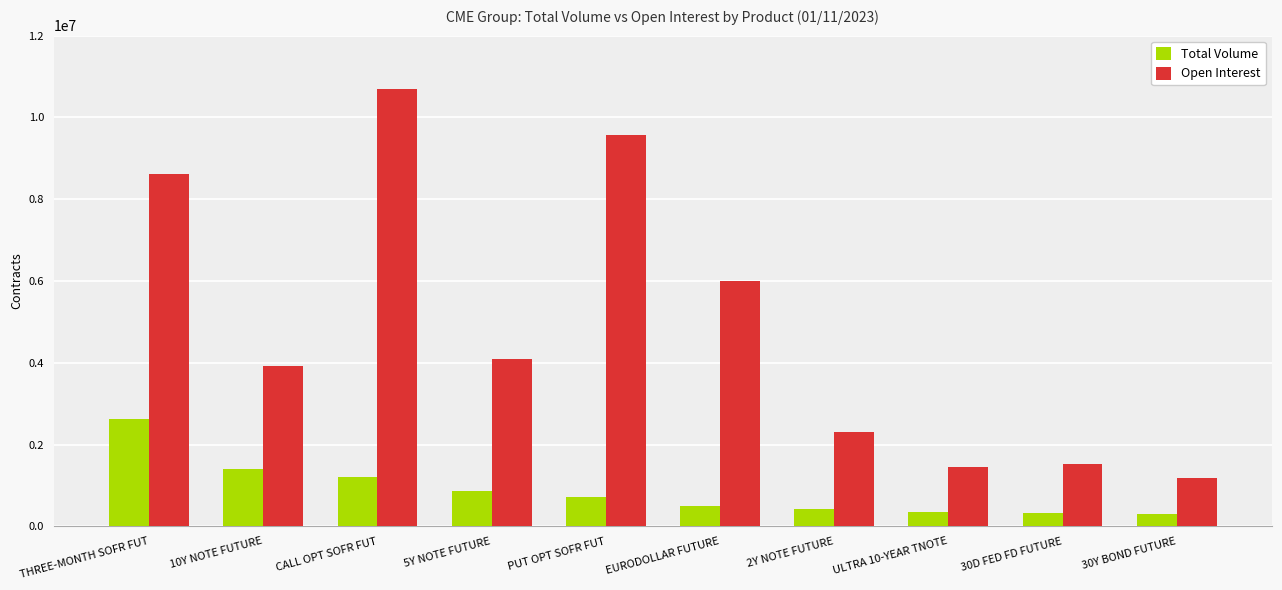

True or false: Open Interest has a value of 3918502 at 10Y NOTE FUTURE.

True